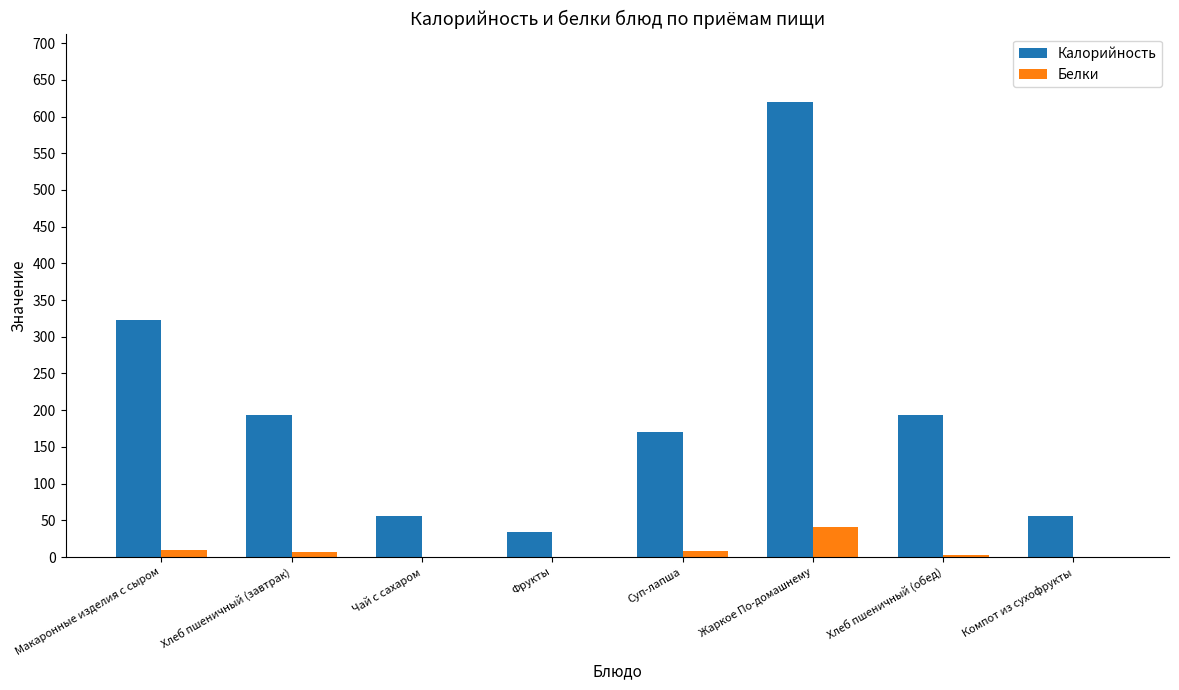

Which label corresponds to the largest value in the chart?

Жаркое По-домашнему